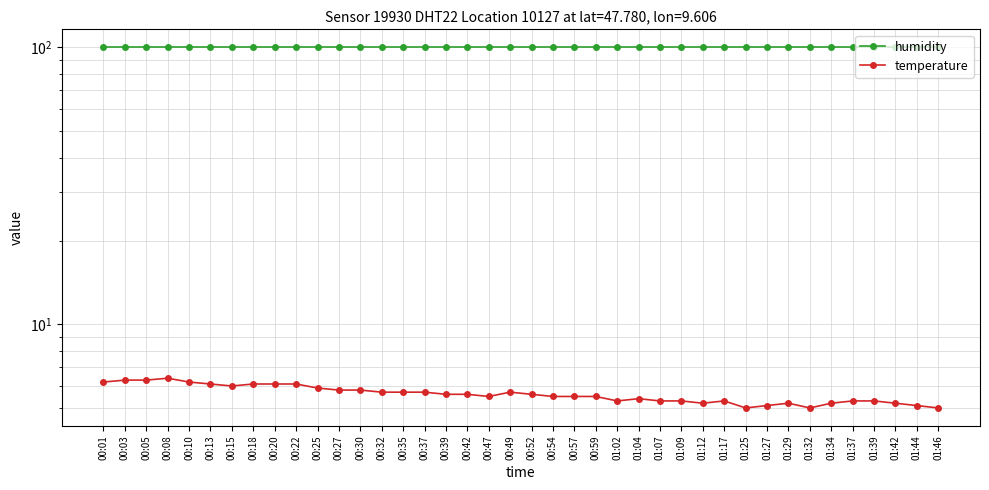

Is it true that temperature equals 3.6 at 00:39?

False